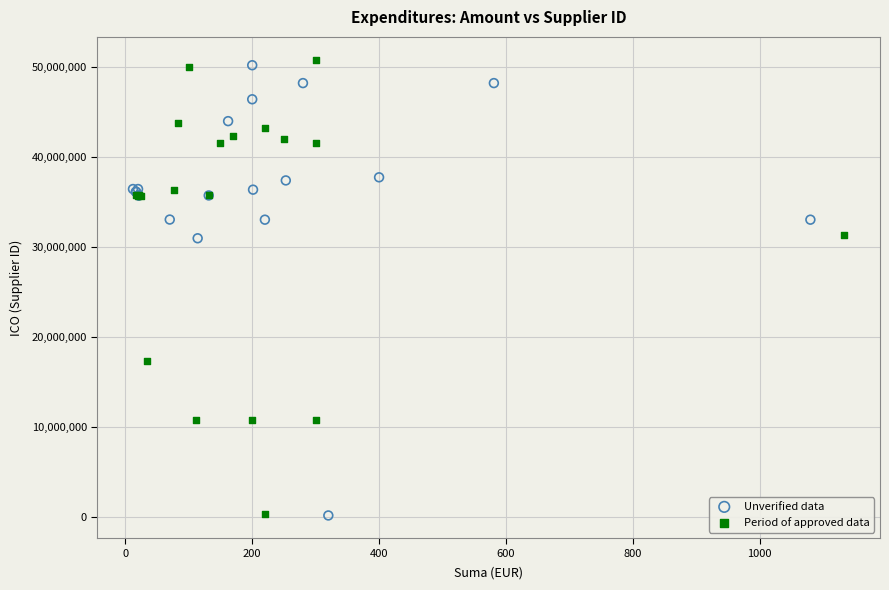

What are all the series names shown in the legend?

Unverified data, Period of approved data